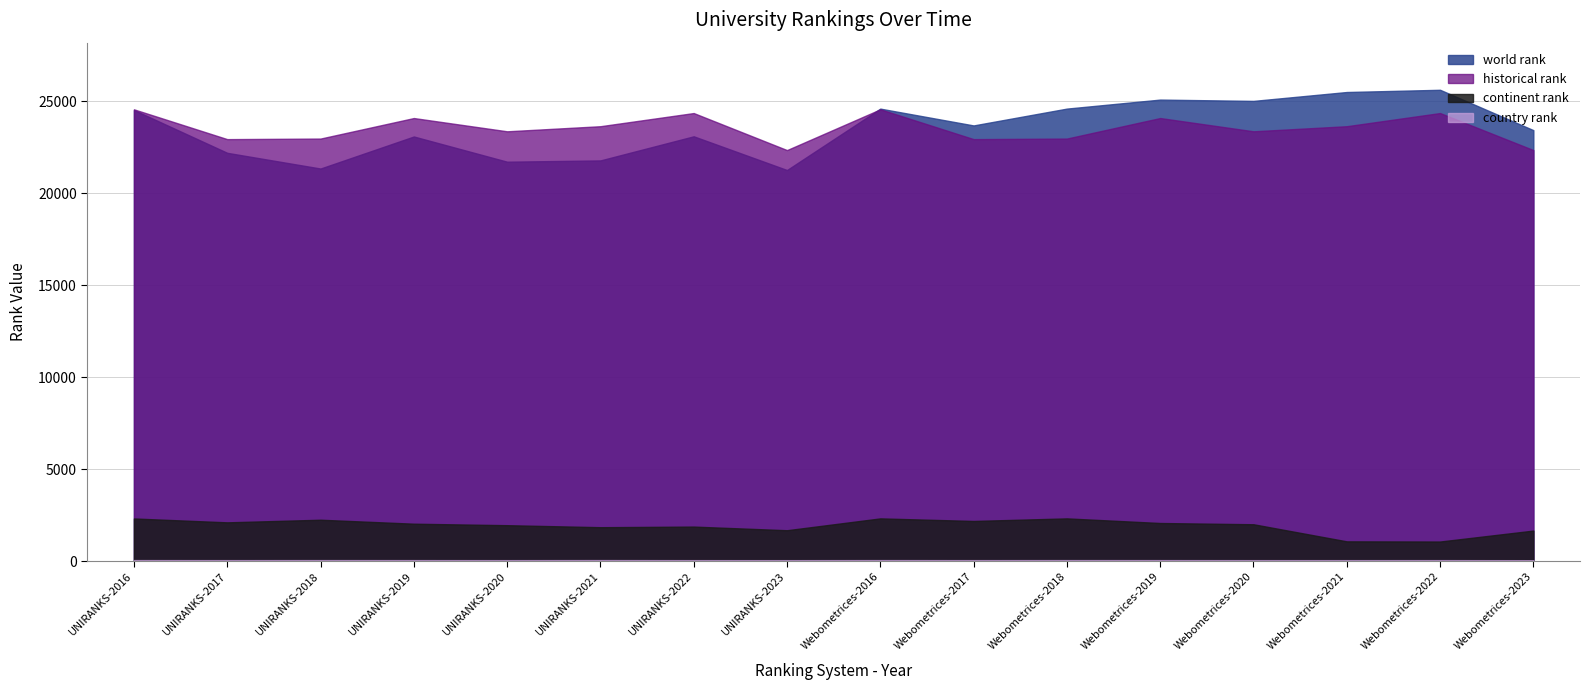

Reading right to left, what are all the values shown in this chart?

world rank: 23429.0	25623.0	25502.0	25019.0	25090.0	24600.0	23685.0	24599.0	21261.0	23094.0	21783.0	21713.0	23084.0	21342.0	22196.0	24524.0
continent rank: 1656.0	1061.0	1070.0	2000.0	2068.0	2319.0	2179.0	2319.0	1675.0	1873.0	1840.0	1949.0	2030.0	2246.0	2104.0	2314.0
country rank: 46.0	50.0	49.0	49.0	51.0	52.0	50.0	52.0	48.0	49.0	53.0	49.0	51.0	52.0	50.0	52.0
historical rank: 22345.0	24358.5	23642.5	23366.0	24087.0	22971.0	22940.5	24561.5	22345.0	24358.5	23642.5	23366.0	24087.0	22971.0	22940.5	24561.5